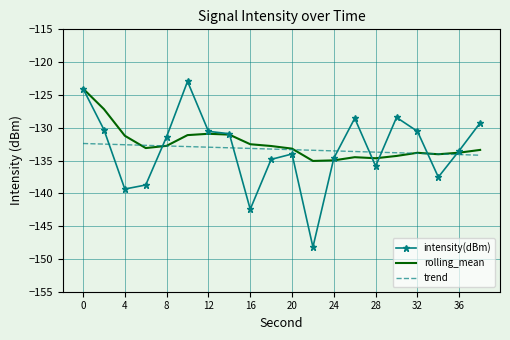

What is the minimum value for trend?

-134.2